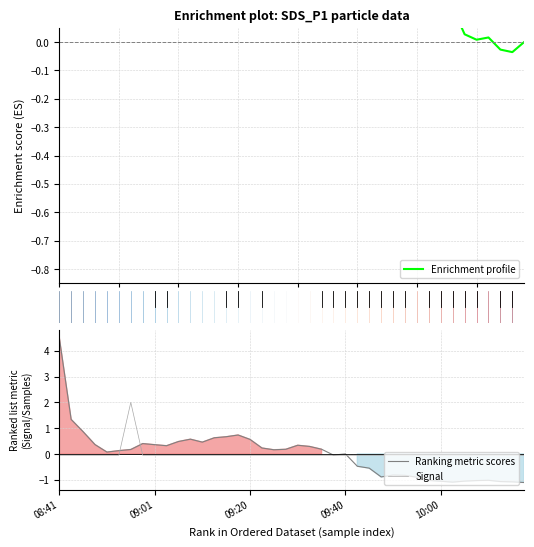

What is the lowest value of the Ranking metric scores series?

-1.1